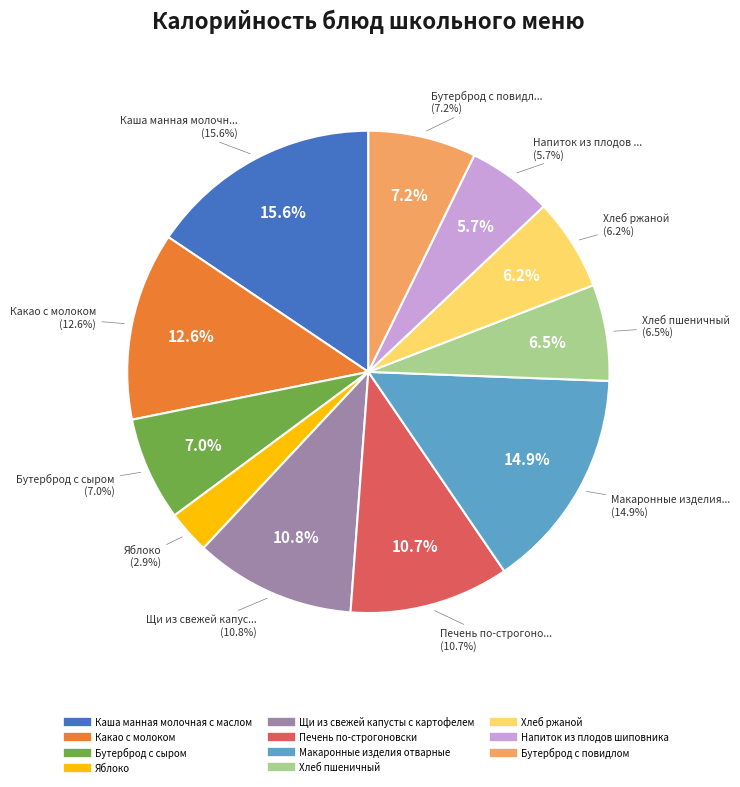

What percentage is the Яблоко slice, to the nearest percent?

3%